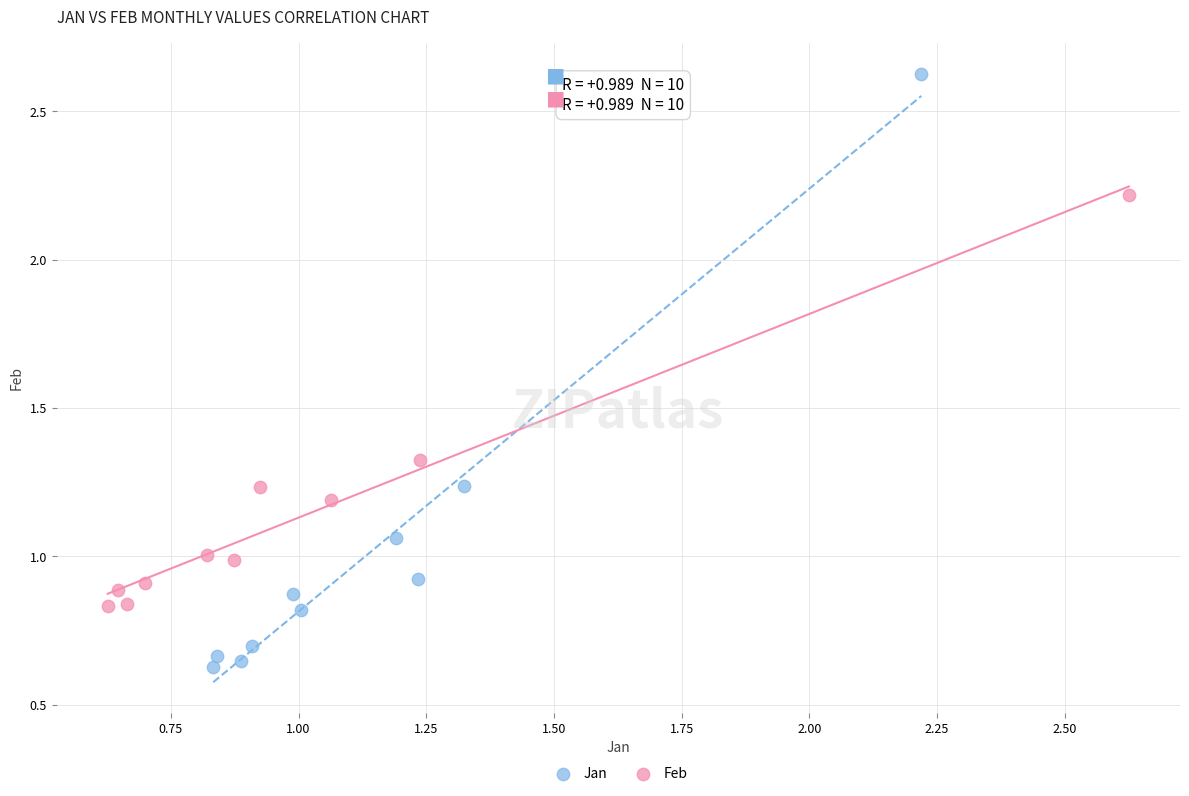

Which series contains the highest Y value?

Jan